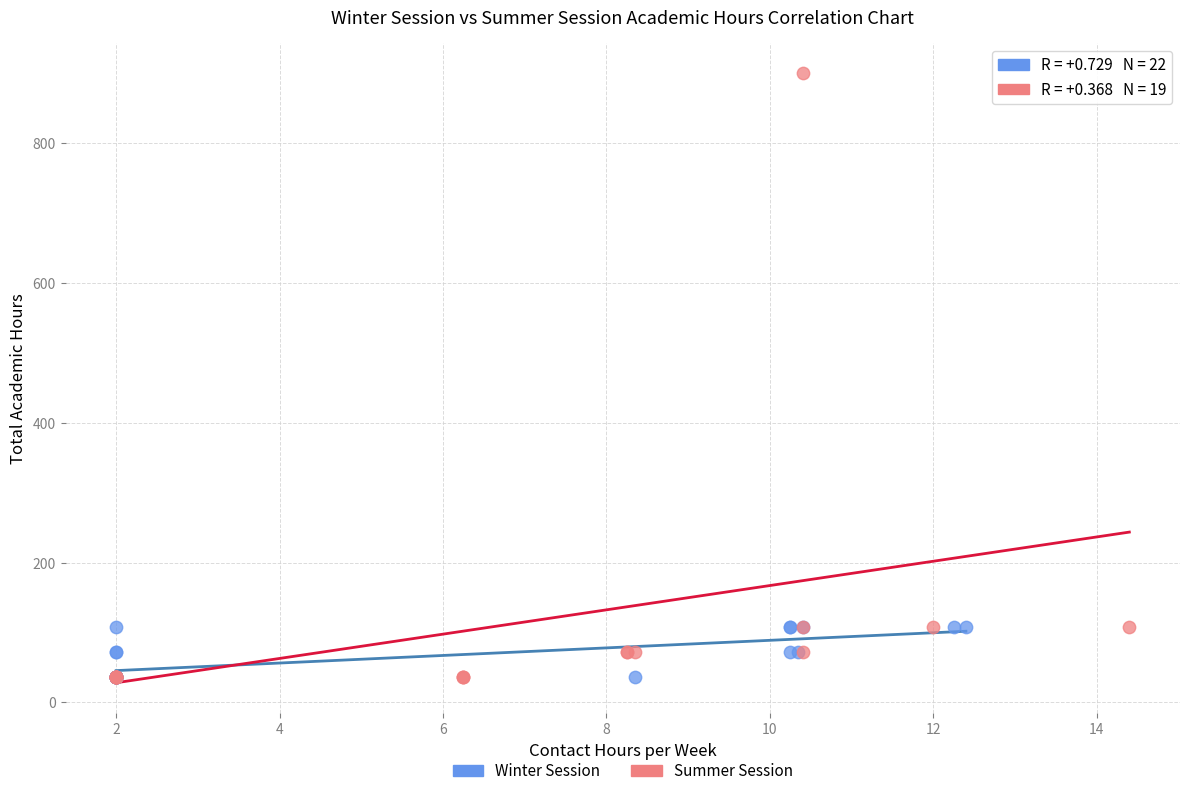

Which series has the widest spread of Y values?

Summer Session